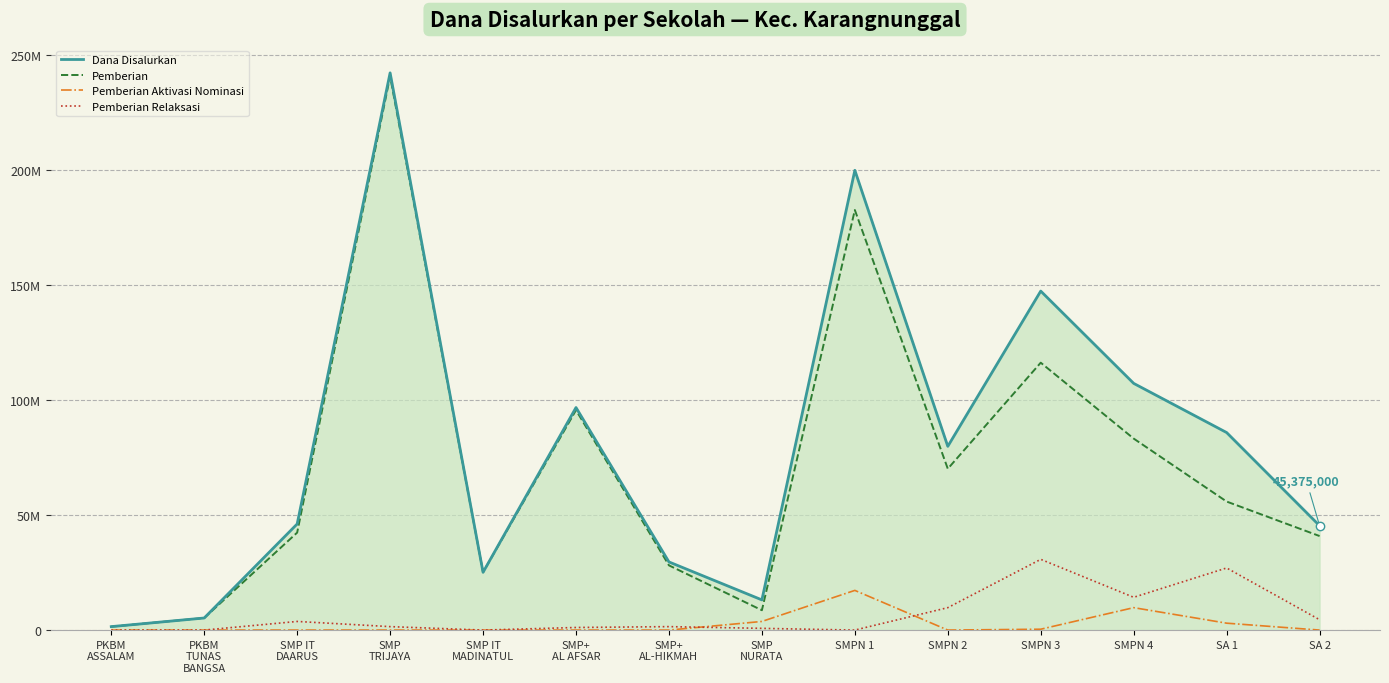

At how many categories does at least one series exceed 164914515?

2